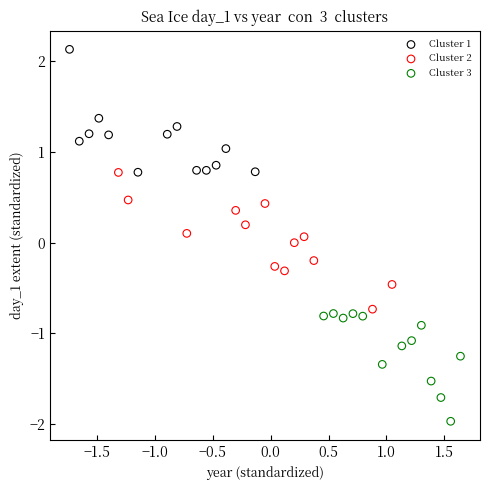

Which series reaches the minimum Y coordinate?

Cluster 3